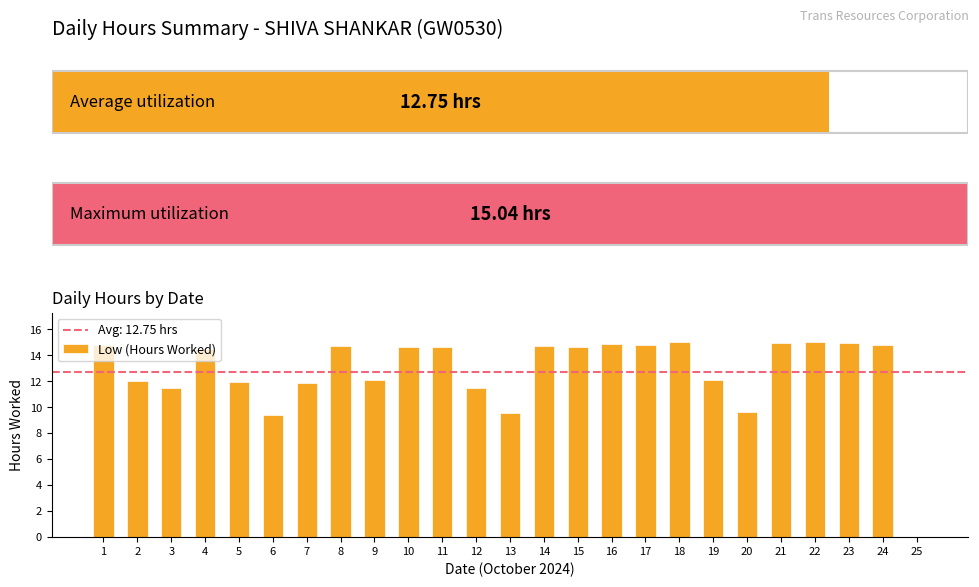

Which has a higher value, 2 or 14?

14